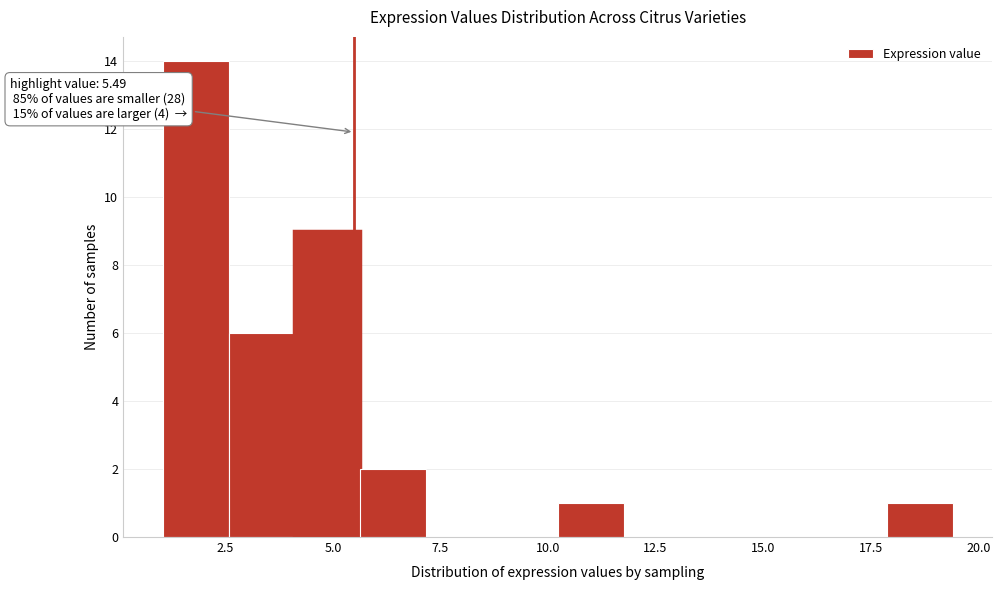

Around what value on the x-axis is the tallest bar? Give the approximate position of its centre, as read against the axis.

2.0